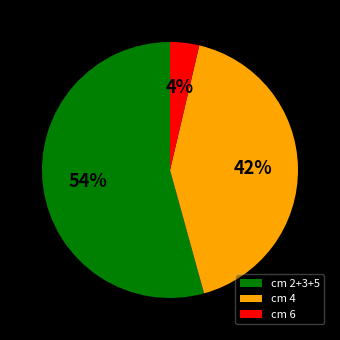

To the nearest percent, what is the average slice percentage?

33%